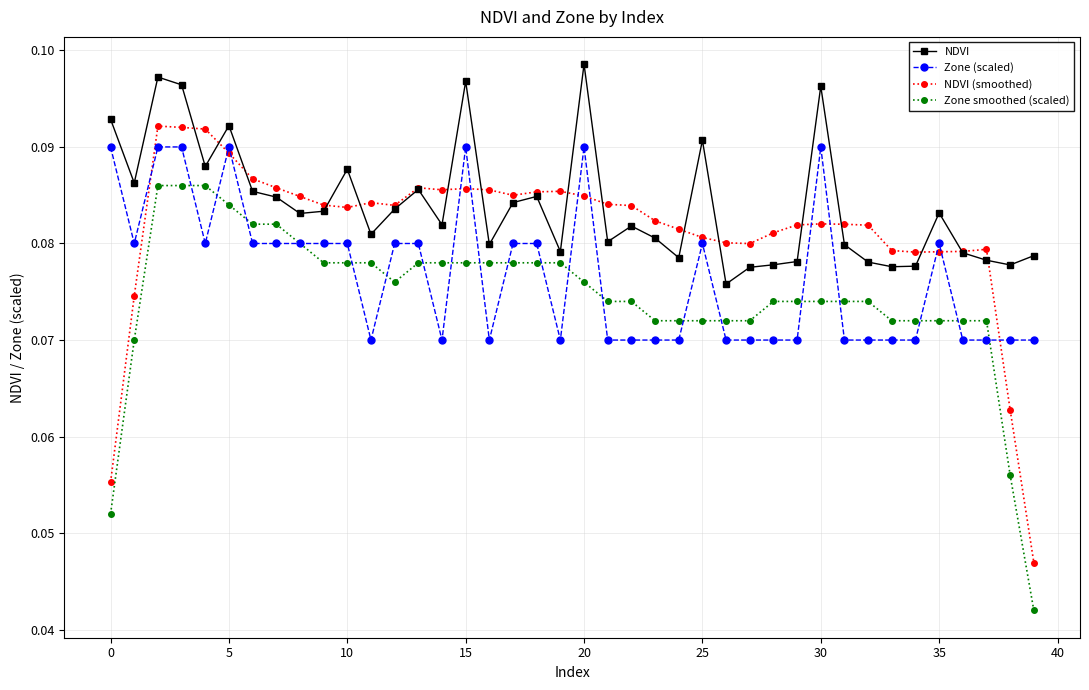

How many data points does each series have?

40